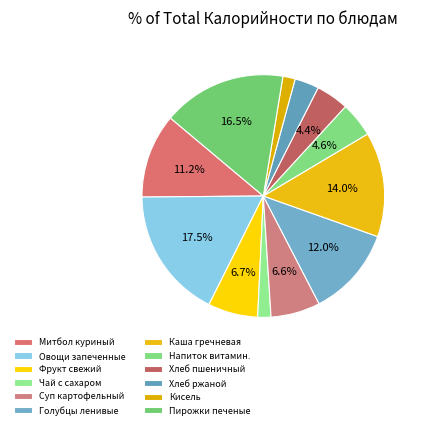

Which category has the smallest portion of the pie?

Кисель из концентрата